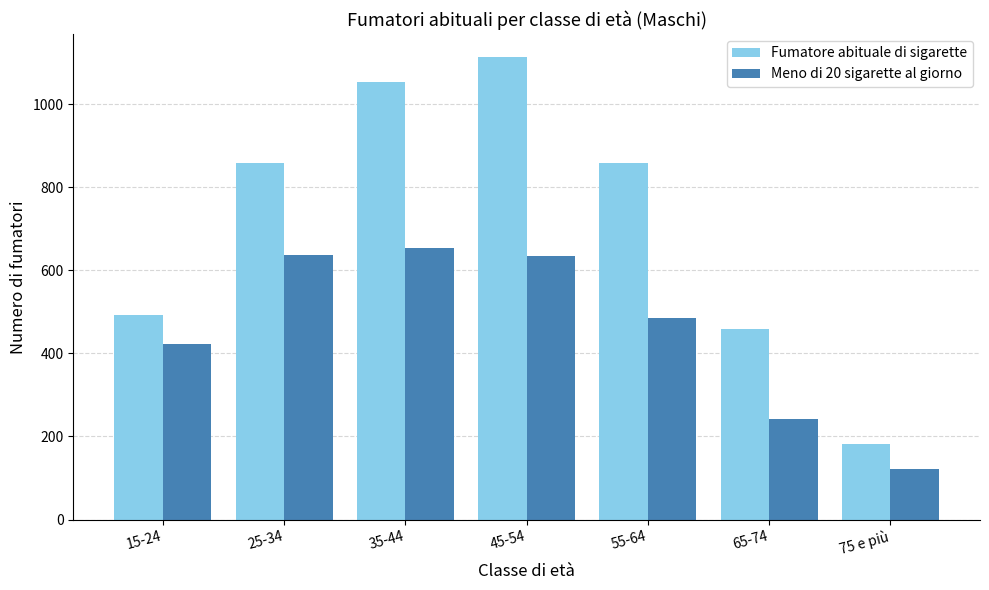

Which series has the widest spread of values?

Fumatore abituale di sigarette